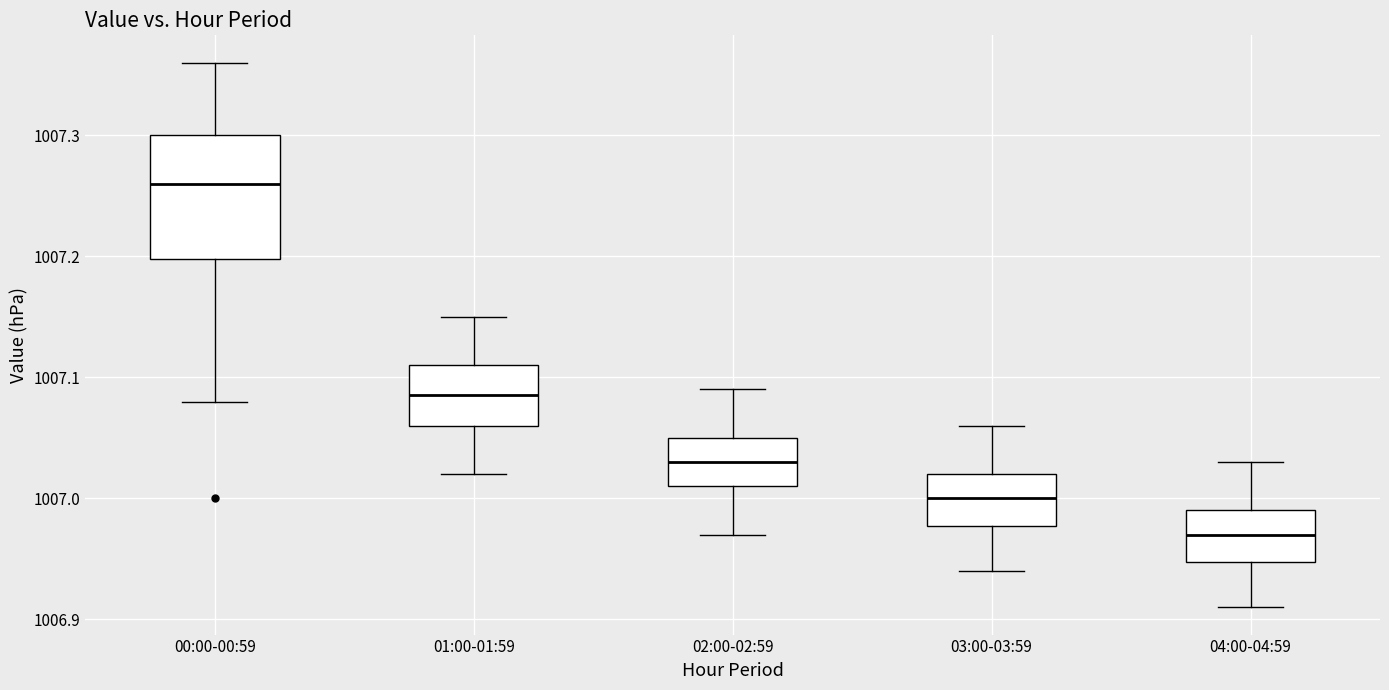

Which box is the tallest, from its lower edge to its upper edge?

00:00-00:59